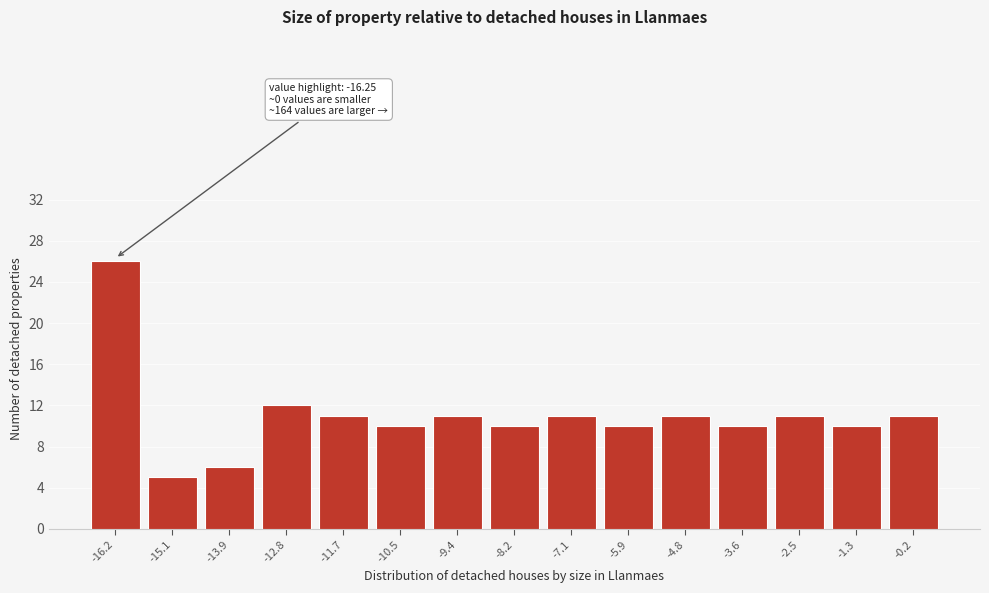

Reading right to left, transcribe all the data shown in this chart.

-0.2=11	-1.3=10	-2.5=11	-3.6=10	-4.8=11	-5.9=10	-7.1=11	-8.2=10	-9.4=11	-10.5=10	-11.7=11	-12.8=12	-13.9=6	-15.1=5	-16.2=26